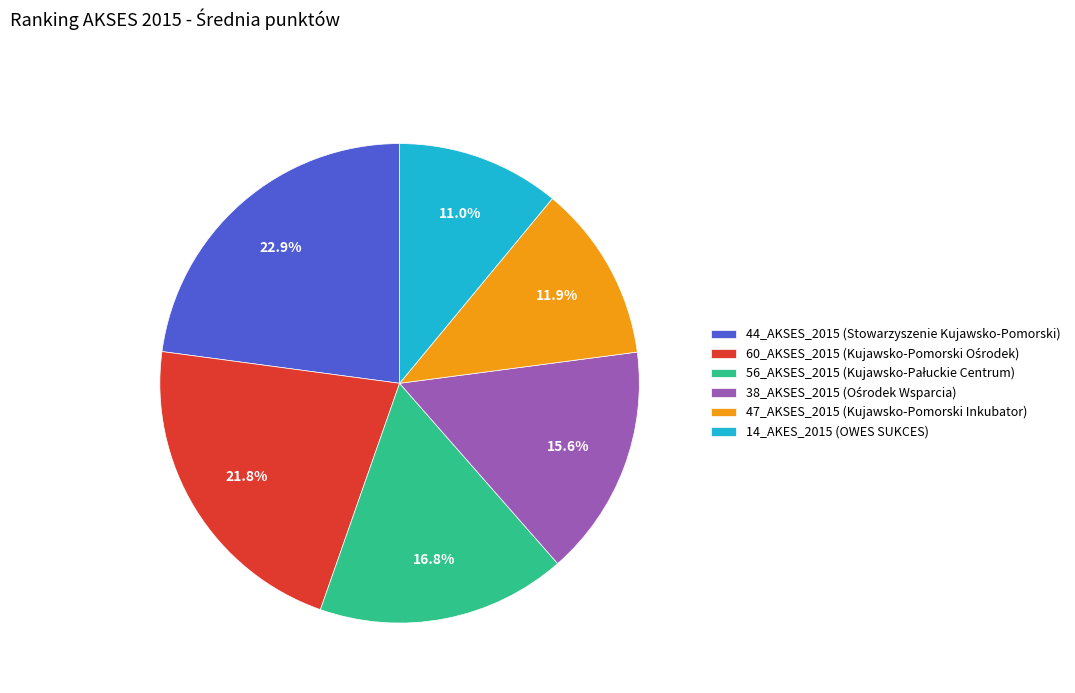

What is the ratio of the value at 14_AKES_2015 (OWES SUKCES) to the value at 47_AKSES_2015 (Kujawsko-Pomorski Inkubator)?

0.9